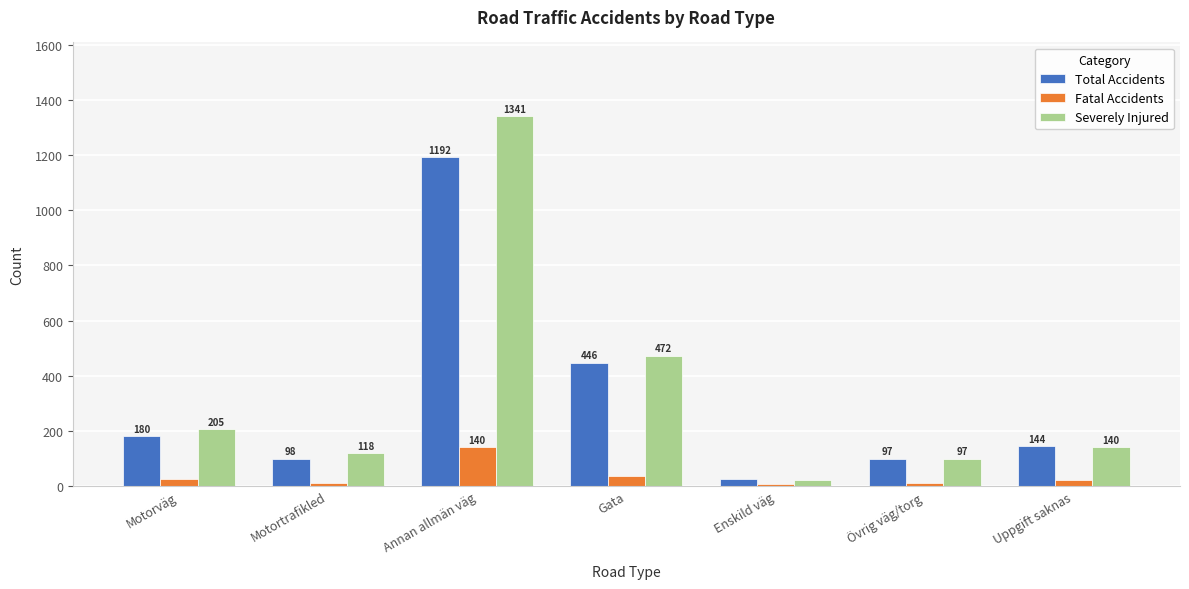

How many distinct data groups are displayed?

3